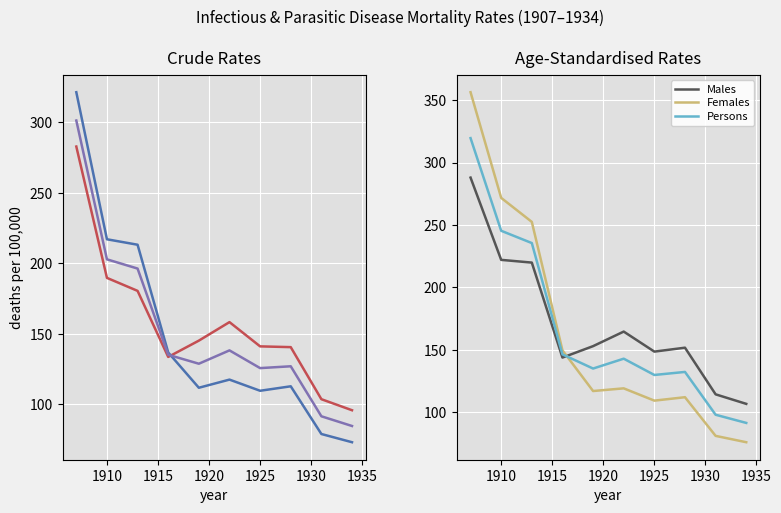

Is this an area chart (filled region under the line)?

No